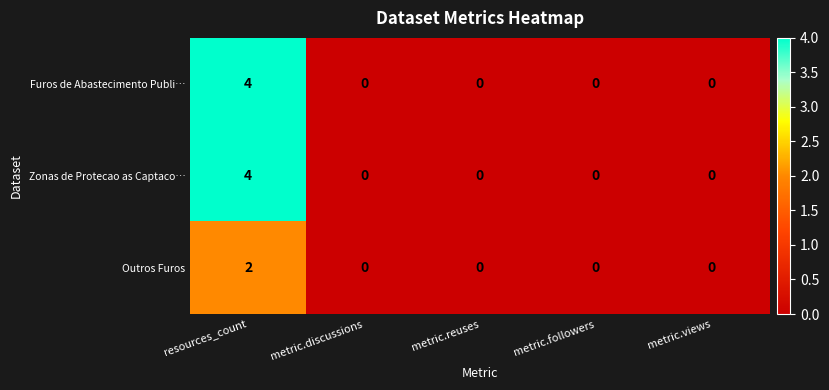

What is the total value across all series at resources_count?

10